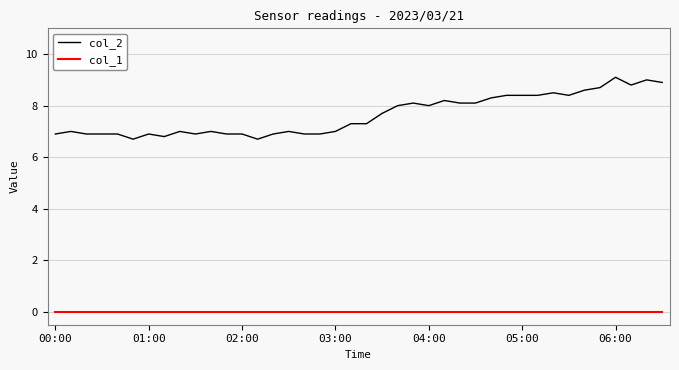

What is the lowest value of the col_2 series?

6.7